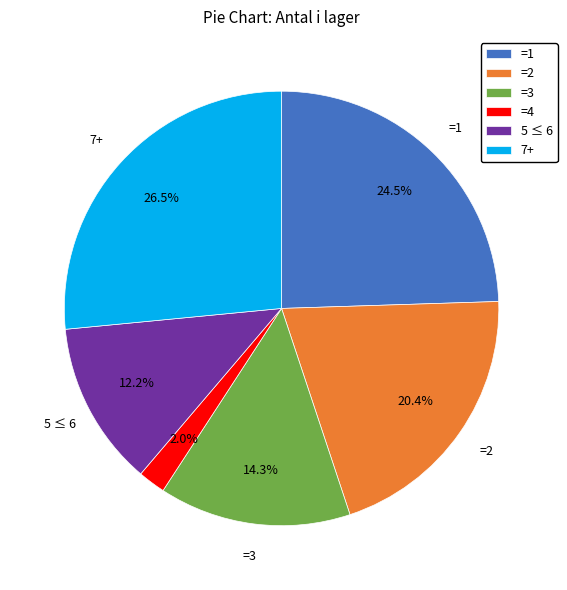

How many segments does this pie chart have?

6